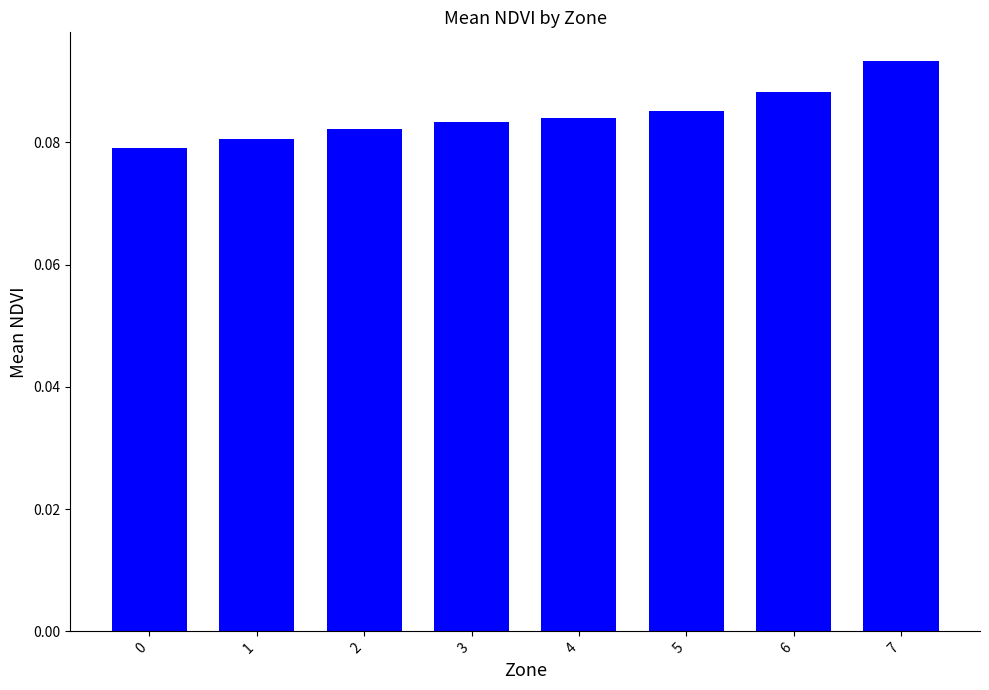

Which has a higher value, 7 or 4?

7